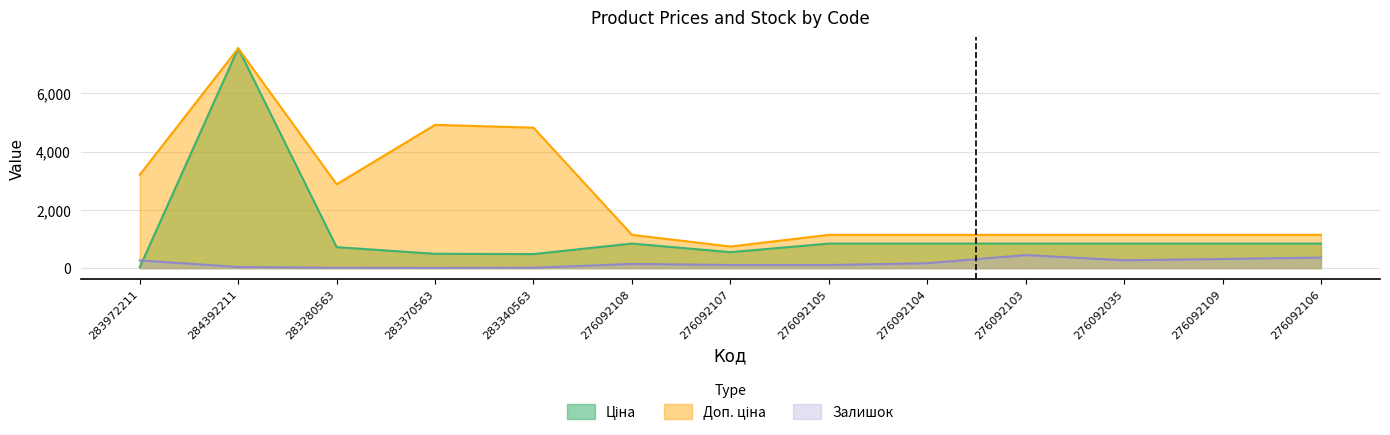

Reading right to left, extract all data points from this chart.

Ціна: 276092106=842.8	276092109=842.8	276092035=842.8	276092103=842.8	276092104=842.8	276092105=842.8	276092107=547.8	276092108=842.8	283340563=482.1	283370563=491.7	283280563=719.6	284392211=7545.9	283972211=32.0
Доп. ціна: 276092106=1142.1	276092109=1142.1	276092035=1142.1	276092103=1142.1	276092104=1142.1	276092105=1142.1	276092107=742.0	276092108=1142.1	283340563=4821.4	283370563=4917.4	283280563=2878.5	284392211=7545.9	283972211=3205.0
Залишок: 276092106=362.0	276092109=313.0	276092035=268.0	276092103=446.0	276092104=167.0	276092105=106.0	276092107=107.0	276092108=144.0	283340563=13.0	283370563=8.0	283280563=11.0	284392211=39.0	283972211=264.0